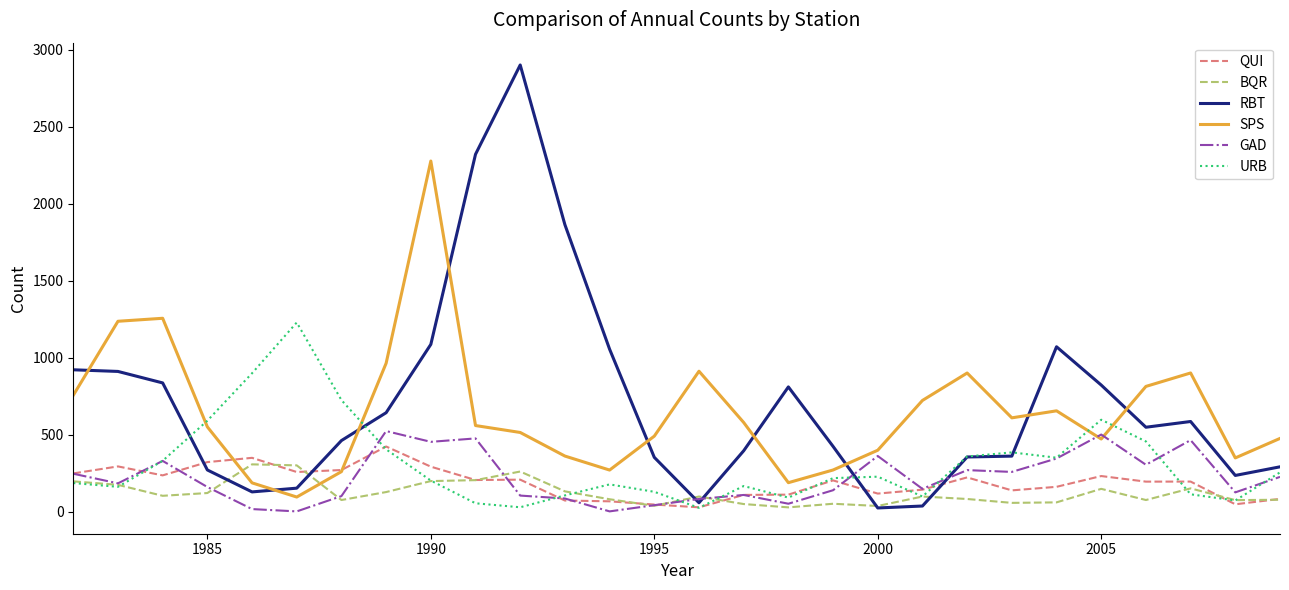

True or false: SPS has more than 1 points higher than both neighbors.

True